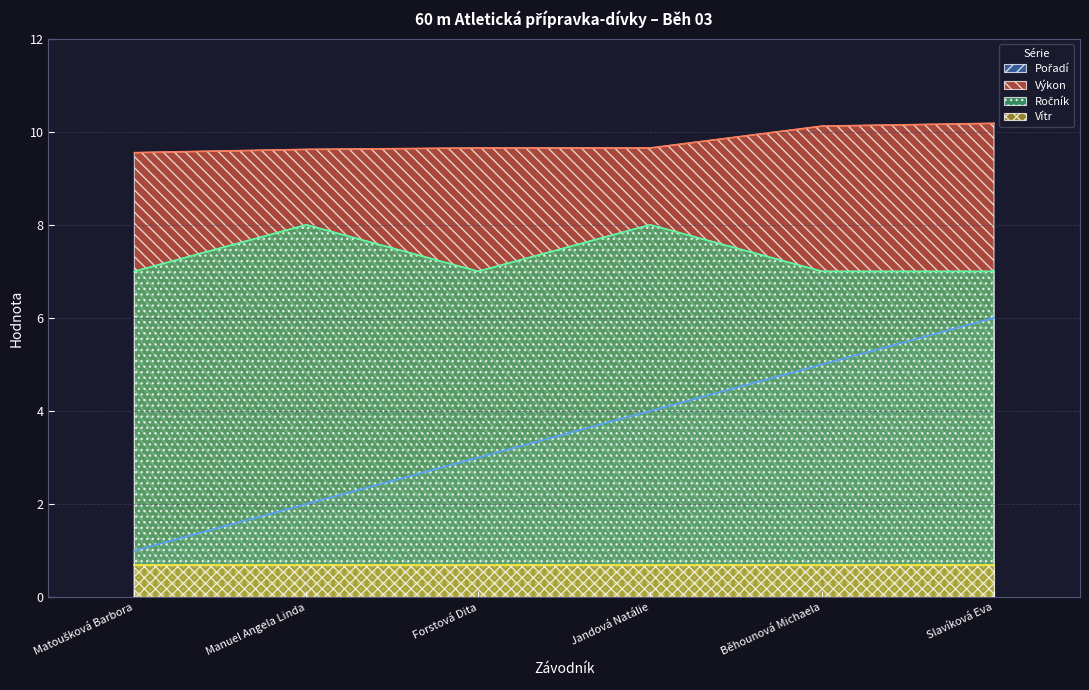

True or false: Pořadí has a value of 3.0 at Forstová Dita.

True